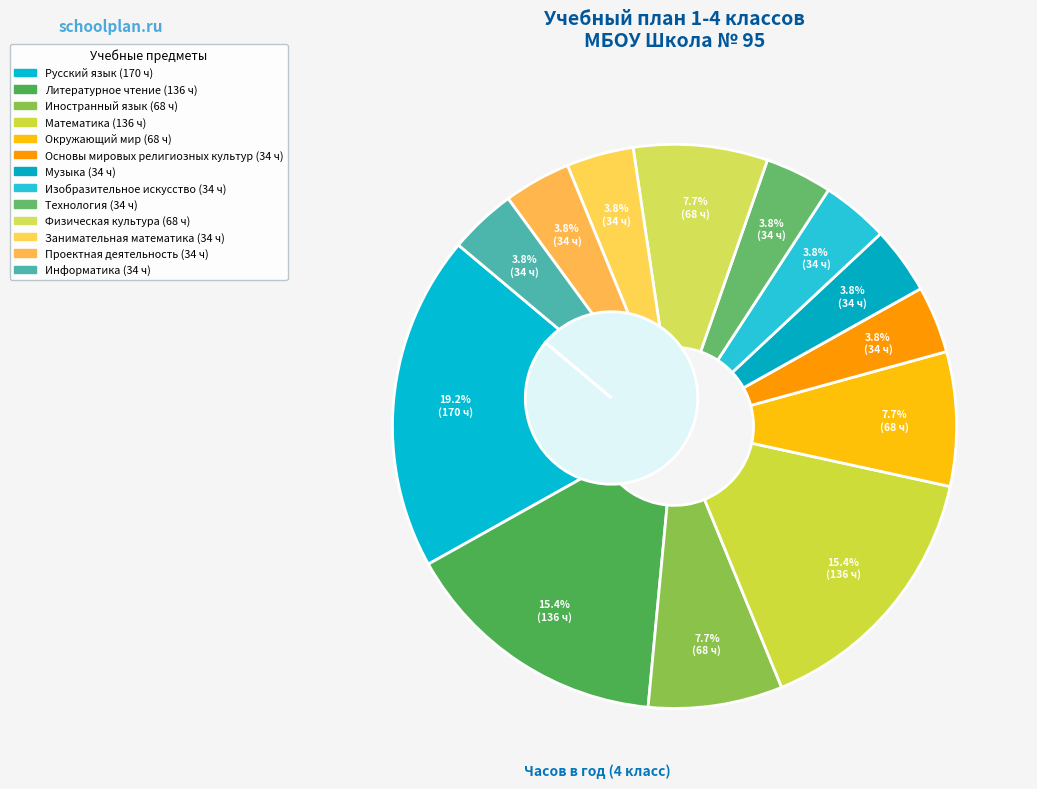

To the nearest percent, what is the difference between the Изобразительное искусство and Математика slice percentages?

12%